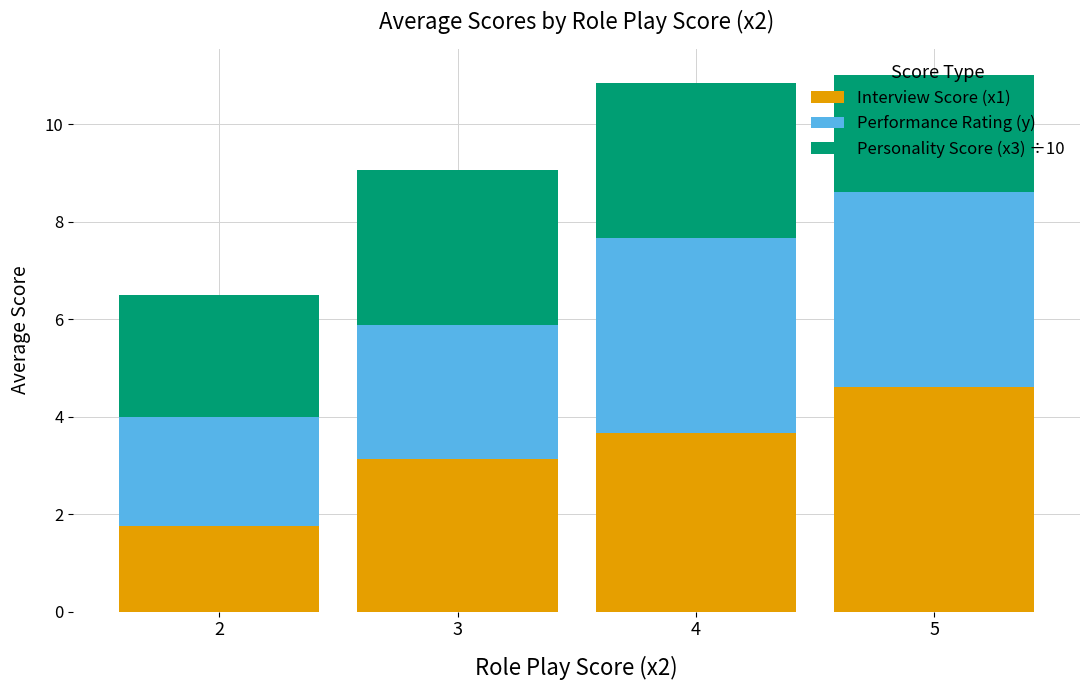

What is the total value across all series at 2?

6.5